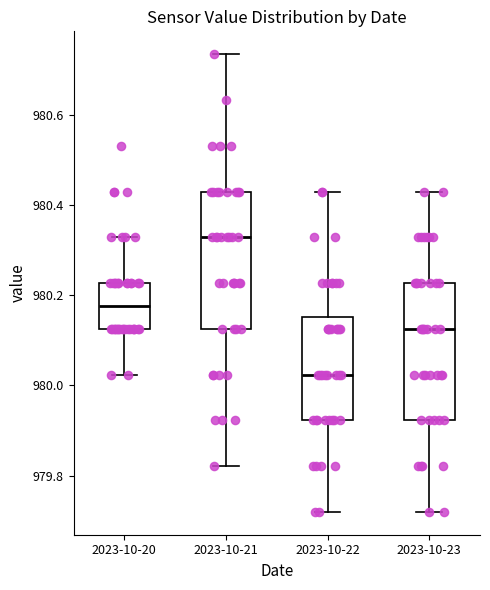

Reading left to right, transcribe this box plot: for each box, give where its median line is, the range the box spans, and where its two whiskers end, as read against the y-axis. The values are not printed on the chart, so give them approximately, as read against the axis.

2023-10-20: median 980.18, box 980.12 to 980.22, whiskers 980.02 to 980.32
2023-10-21: median 980.32, box 980.12 to 980.44, whiskers 979.82 to 980.74
2023-10-22: median 980.02, box 979.92 to 980.16, whiskers 979.72 to 980.44
2023-10-23: median 980.12, box 979.92 to 980.22, whiskers 979.72 to 980.44